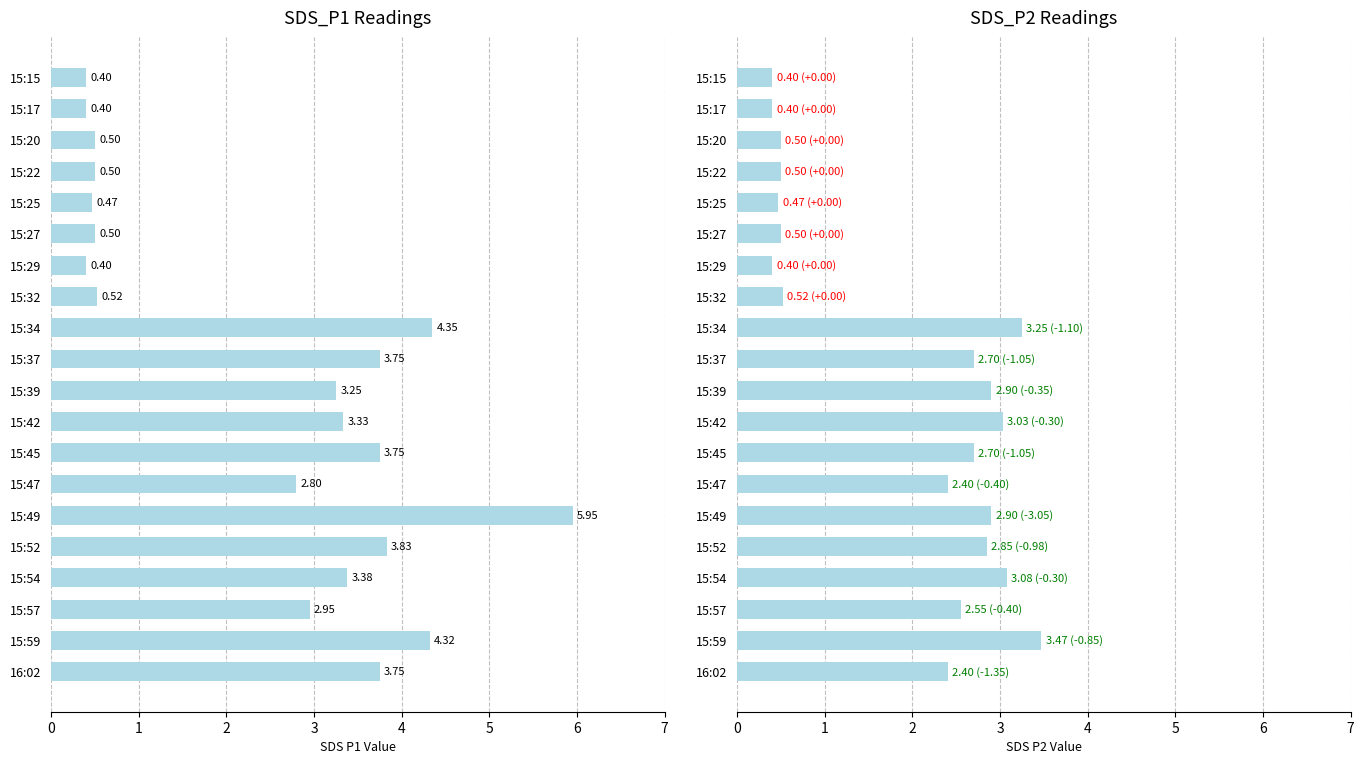

Between 15:22 and 15:42, which series saw the biggest shift?

SDS_P1